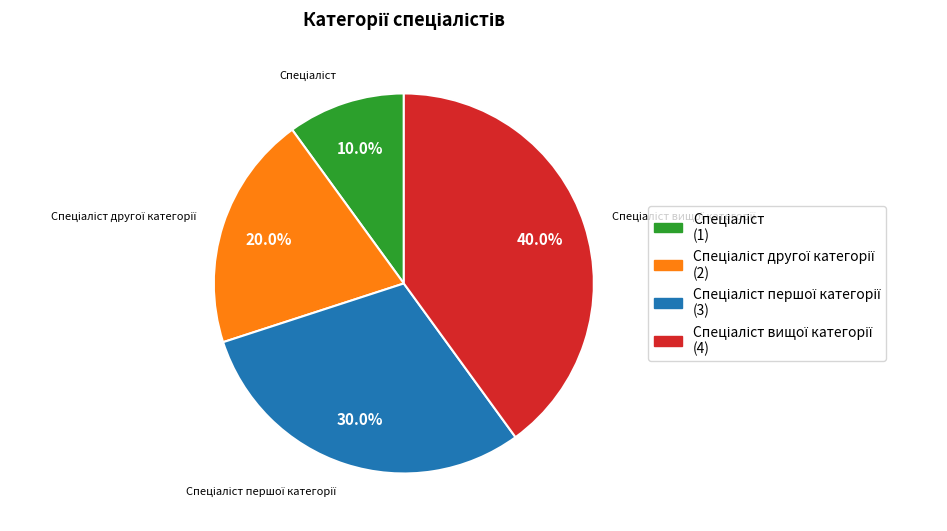

Does any single category account for the majority?

No